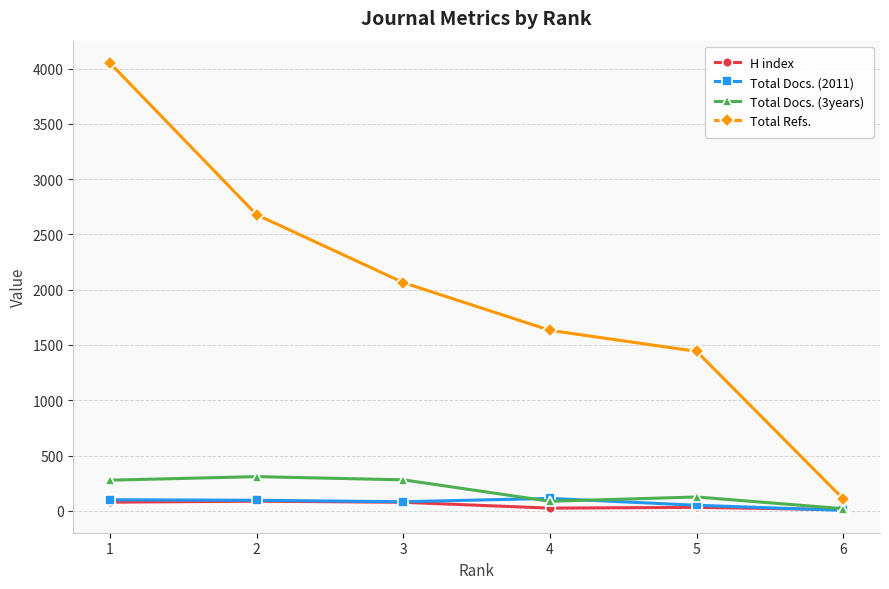

True or false: H index has more than 2 points higher than both neighbors.

False